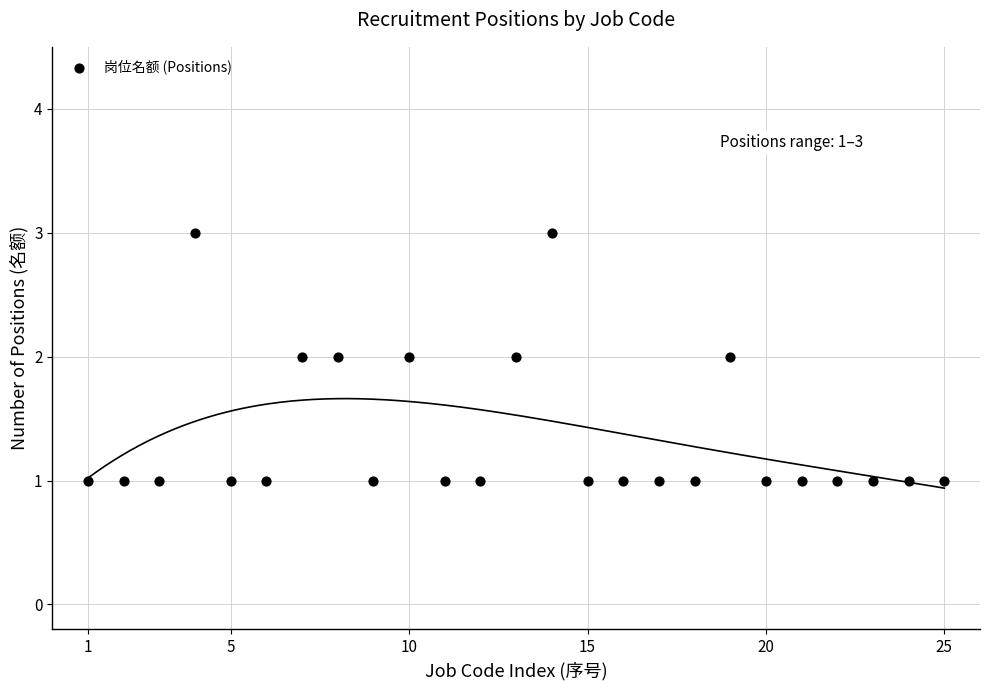

What is the range of X values (max minus min)?

24